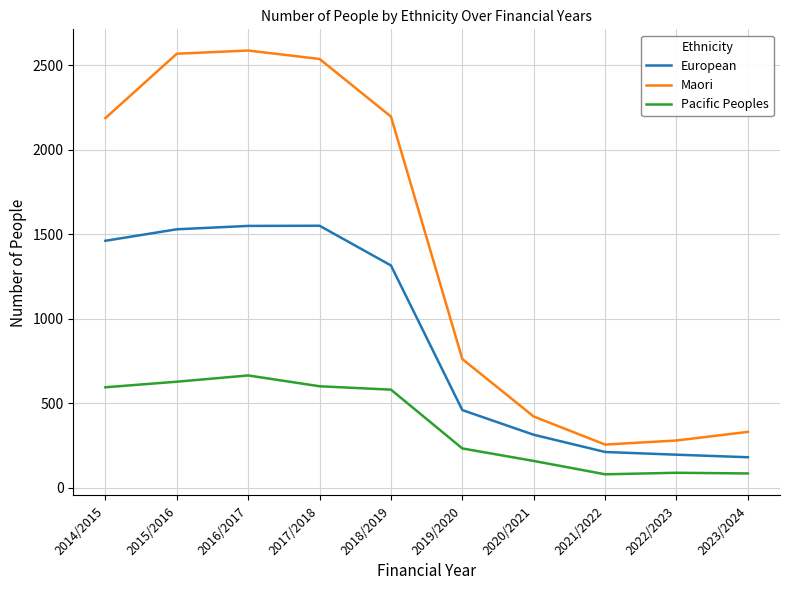

The Pacific Peoples series shows 600 at 2017/2018. True or false?

True